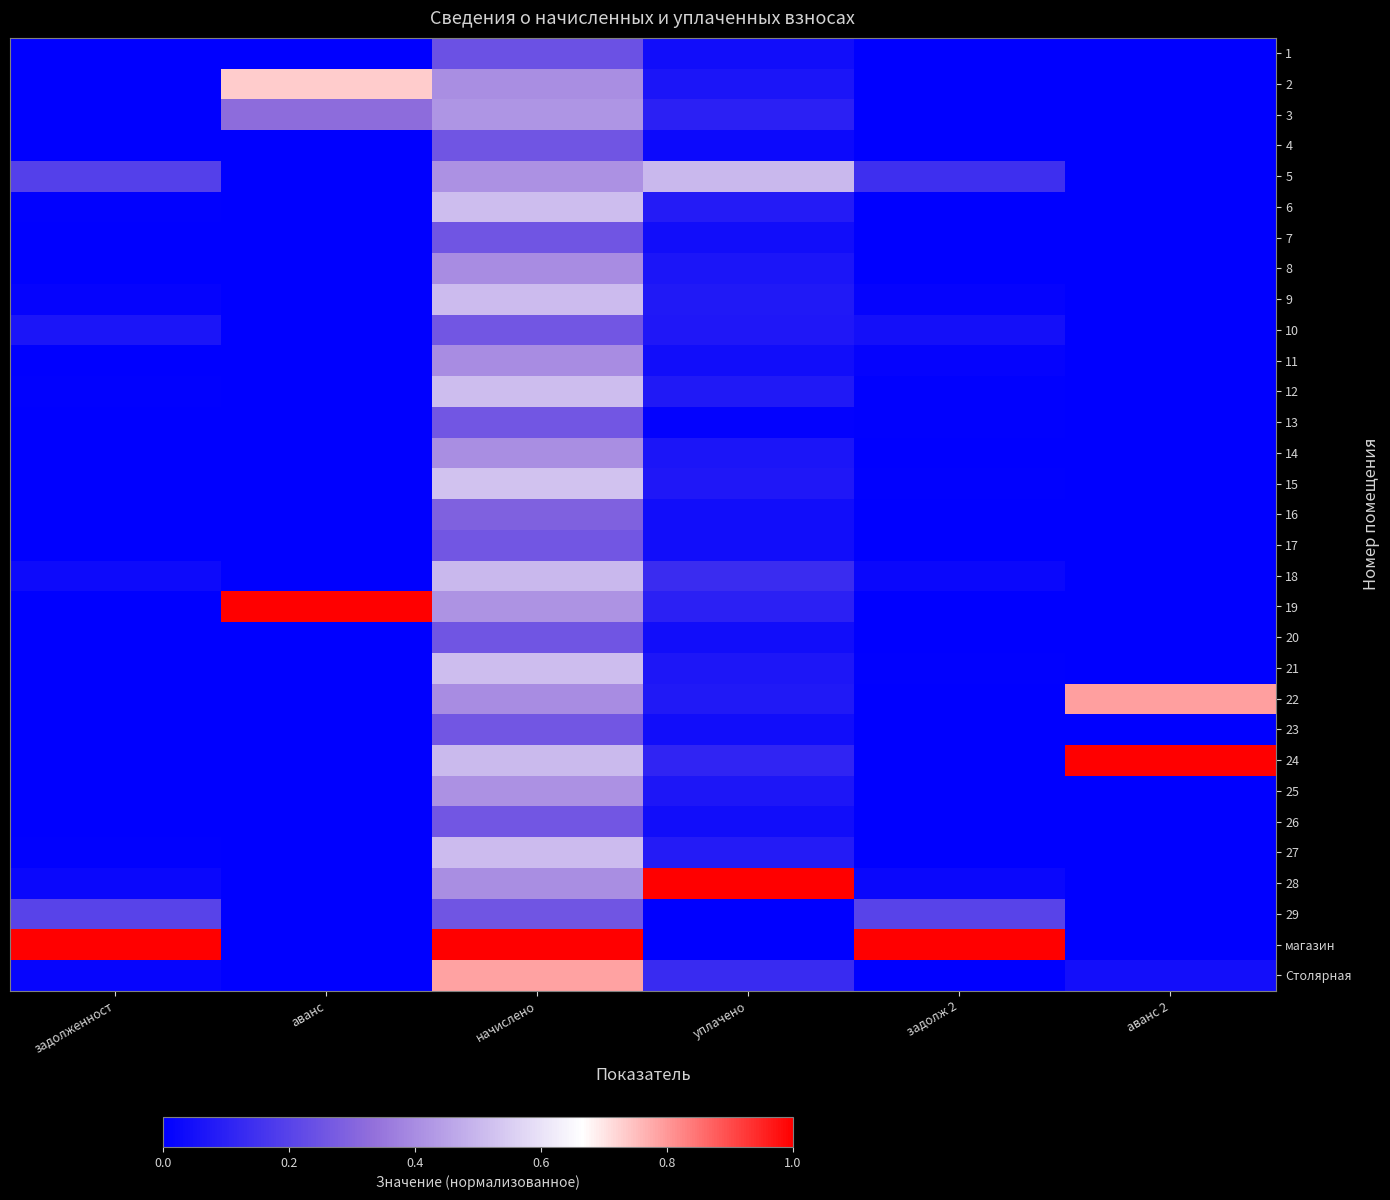

Between аванс 2 and задолж 2, which is larger?

аванс 2